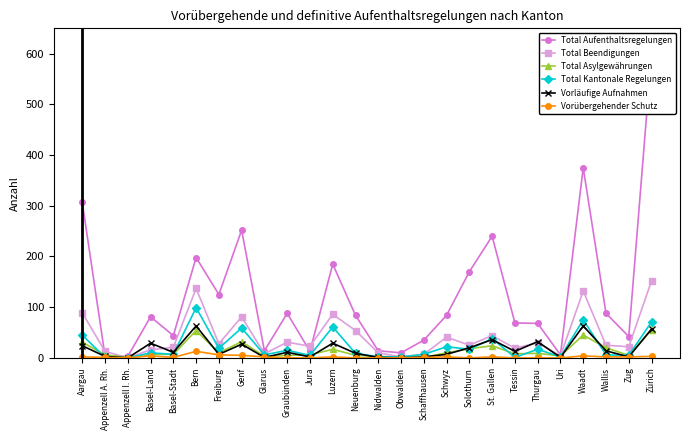

Read the Total Kantonale Regelungen value at Solothurn, to the nearest 10.

20